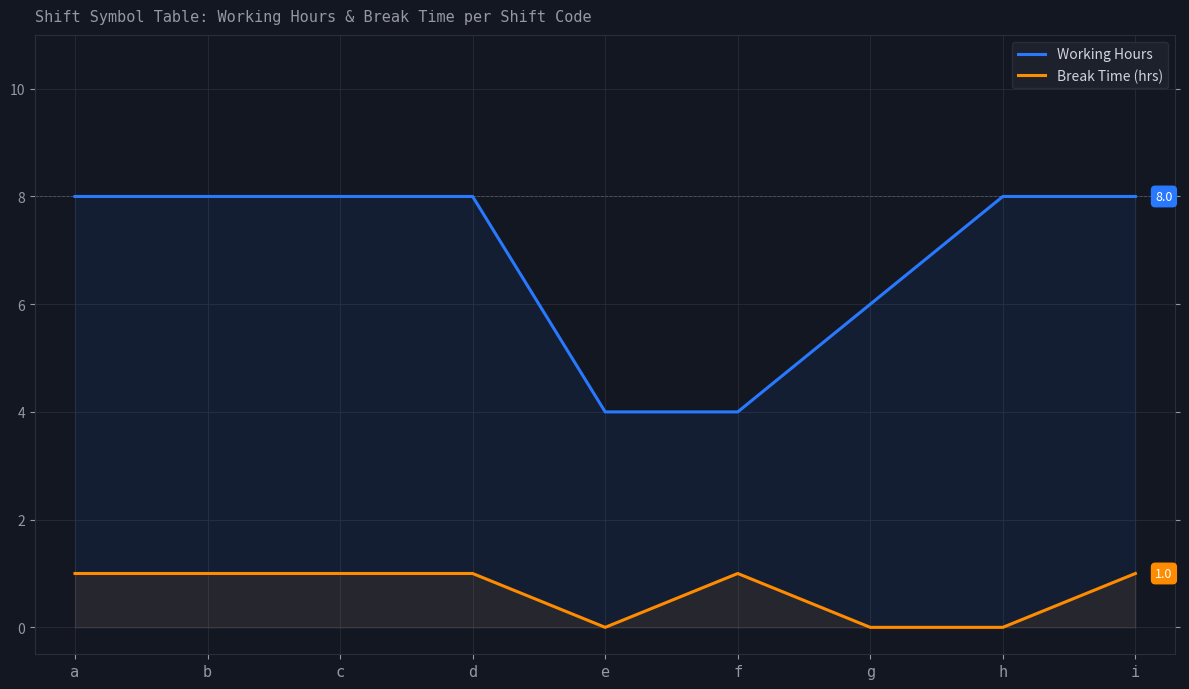

What is the difference between the Break Time (hrs) values at e and f?

1.0